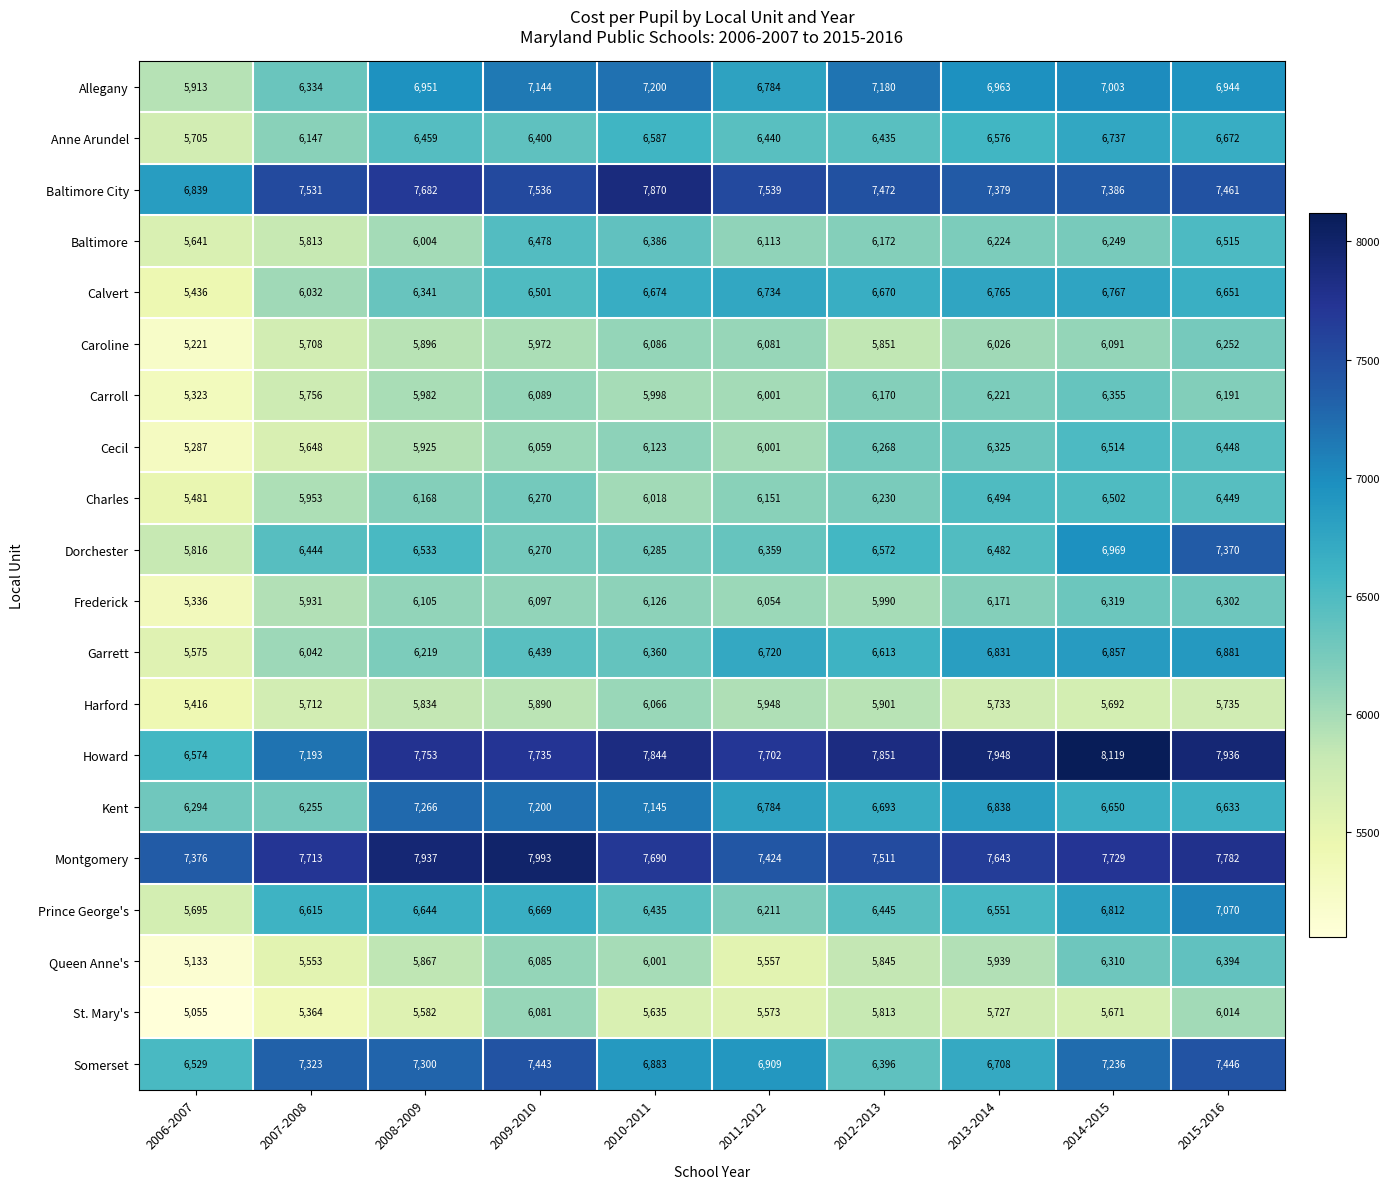

At how many categories does at least one series exceed 6136?

10